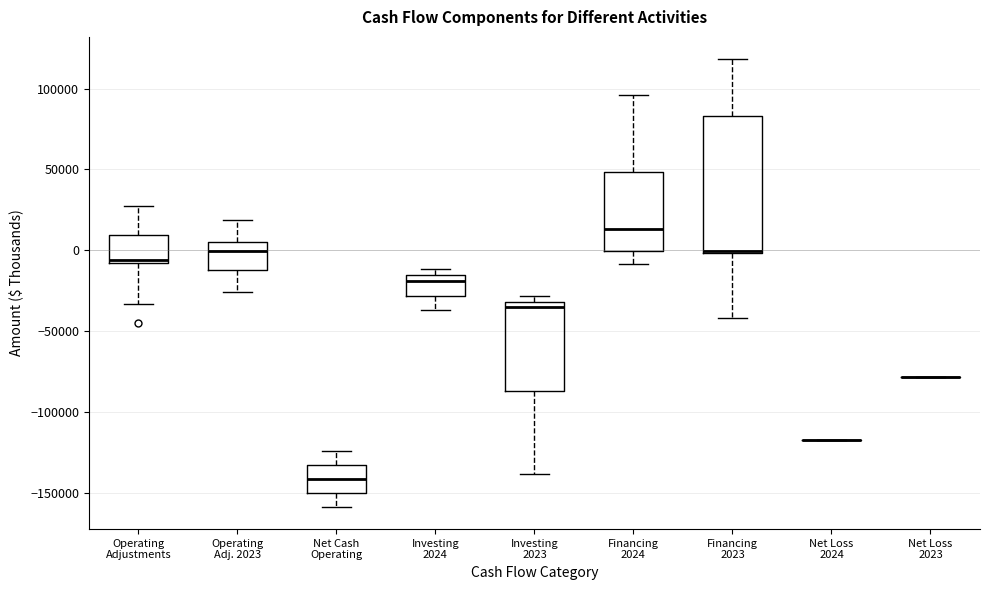

Reading left to right, read every box against the y-axis: the position of its median line, the range the box covers, and the ends of its whiskers. The values are not printed on the chart, so give them approximately, as read against the axis.

Operating Adjustments: median -5000, box -10000 to 10000, whiskers -35000 to 25000
Operating Adj. 2023: median 0, box -10000 to 5000, whiskers -25000 to 20000
Net Cash Operating: median -140000, box -150000 to -135000, whiskers -160000 to -125000
Investing 2024: median -20000, box -30000 to -15000, whiskers -35000 to -10000
Investing 2023: median -35000, box -85000 to -30000, whiskers -140000 to -30000 (just above the box's upper edge)
Financing 2024: median 15000, box 0 to 50000, whiskers -10000 to 95000
Financing 2023: median 0, box 0 to 85000, whiskers -40000 to 120000
Net Loss 2024: box collapsed to a line at -115000, whiskers -115000 to -115000
Net Loss 2023: box collapsed to a line at -80000, whiskers -80000 to -80000